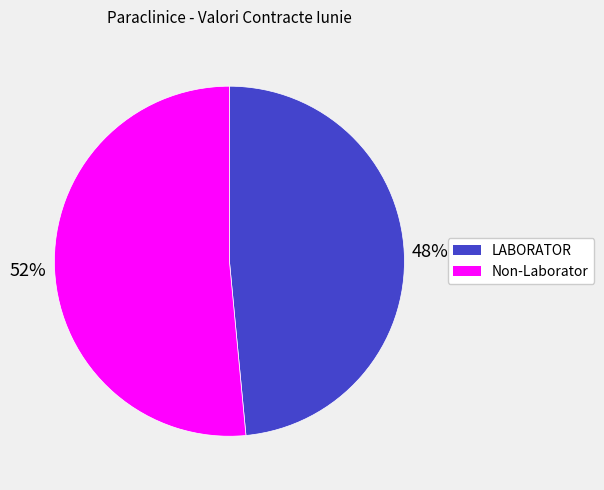

To the nearest percent, what is the average slice percentage?

50%